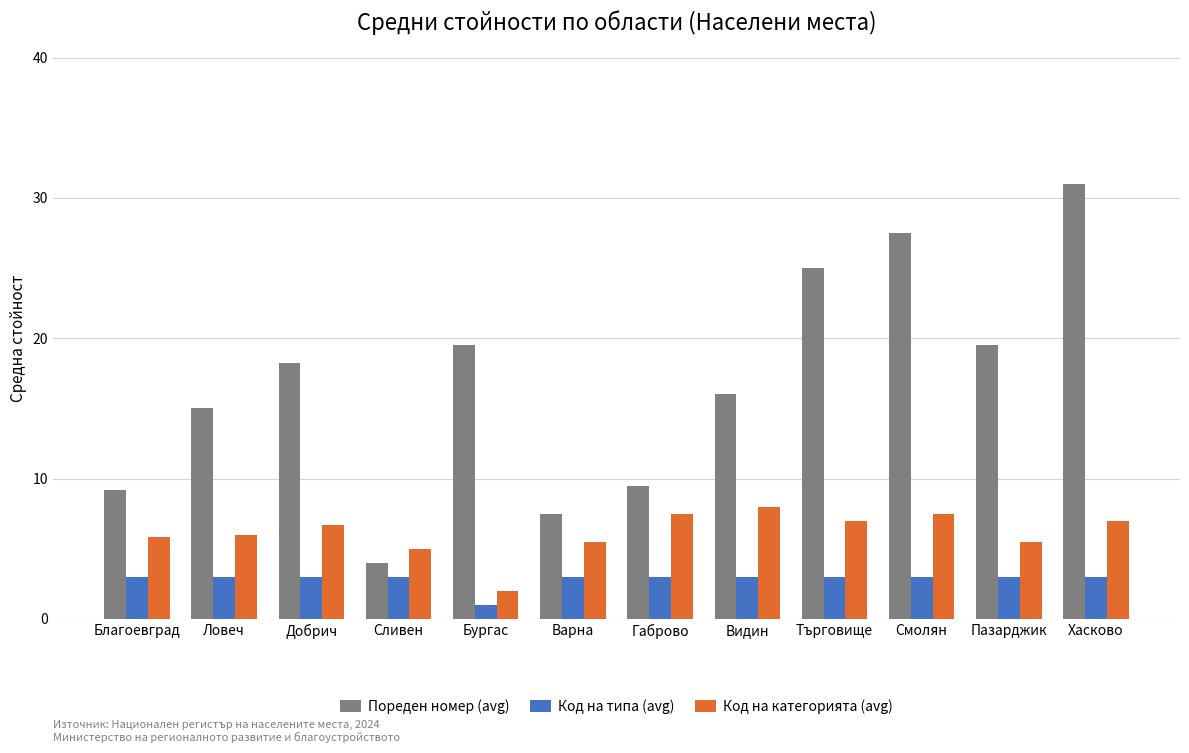

At which label does Пореден номер (avg) first exceed 18?

Добрич